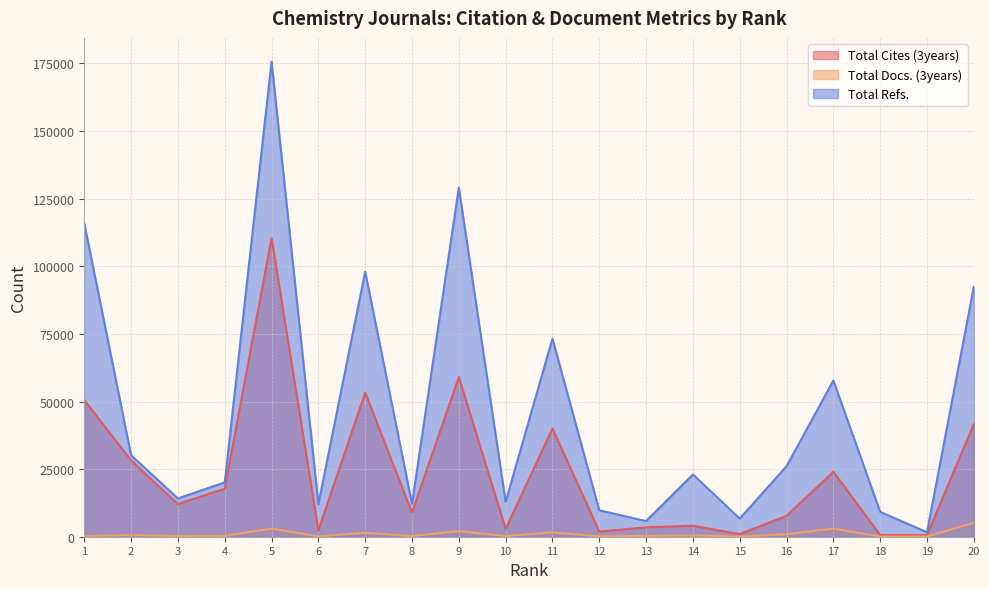

What is the average value of the Total Docs. (3years) series?

1024